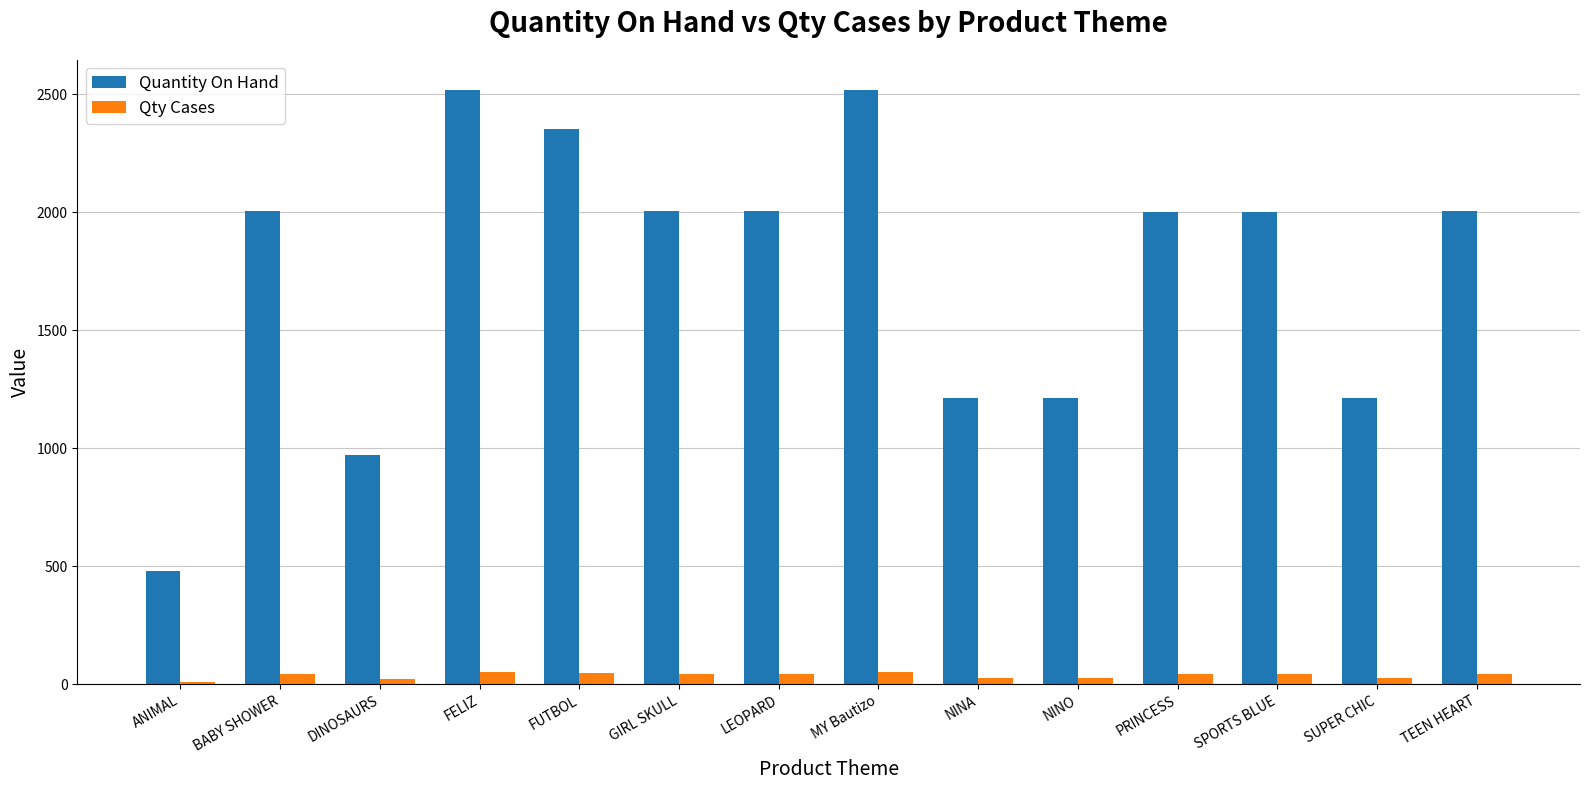

The value of Quantity On Hand at NINA is 578.8. True or false?

False